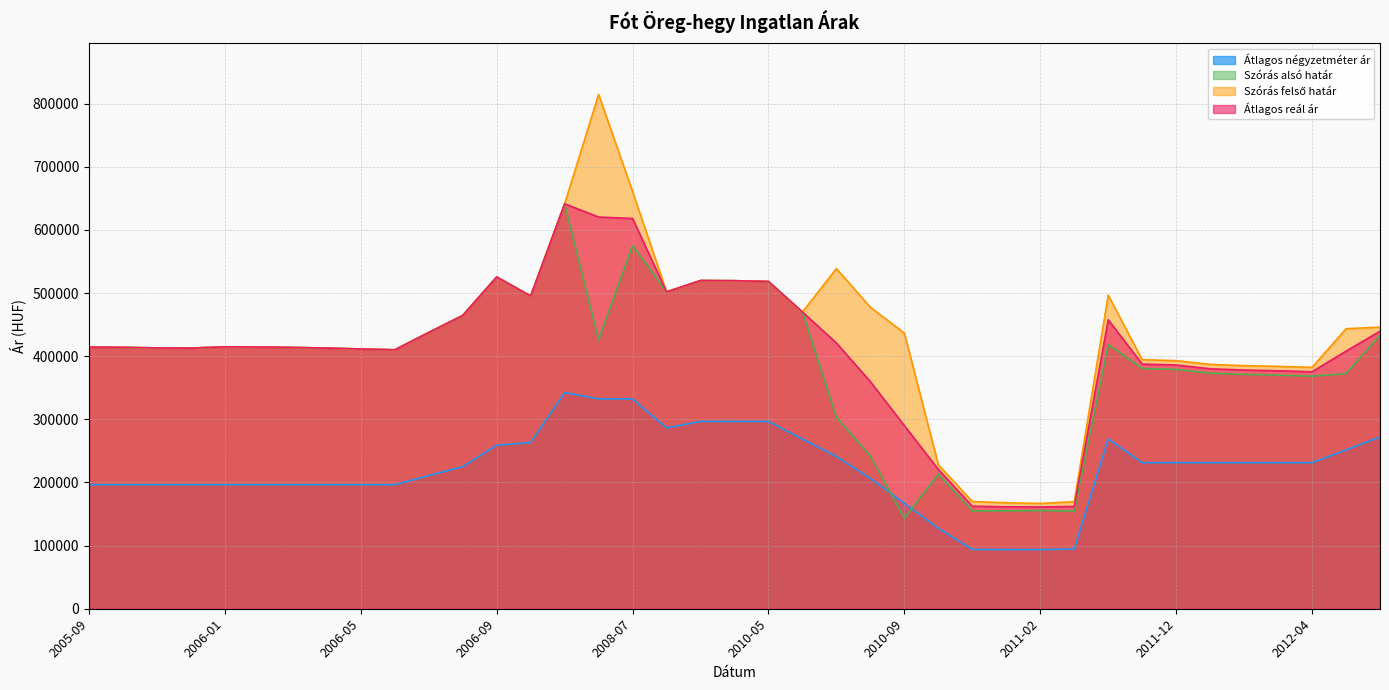

Where do Szórás alsó határ and Átlagos négyzetméter ár first cross each other?

2010-08 and 2010-09